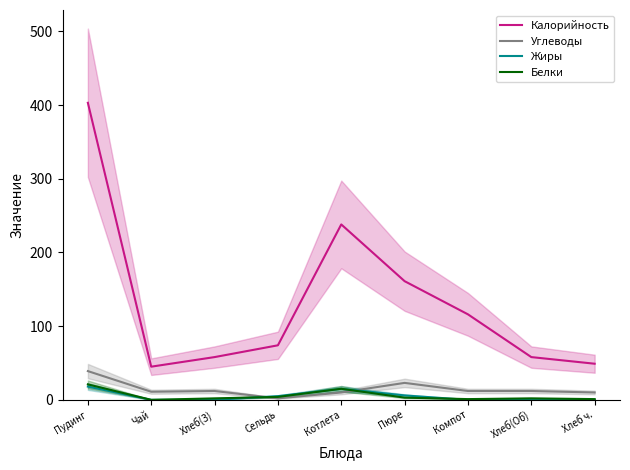

How many values in the Жиры series exceed 0?

4